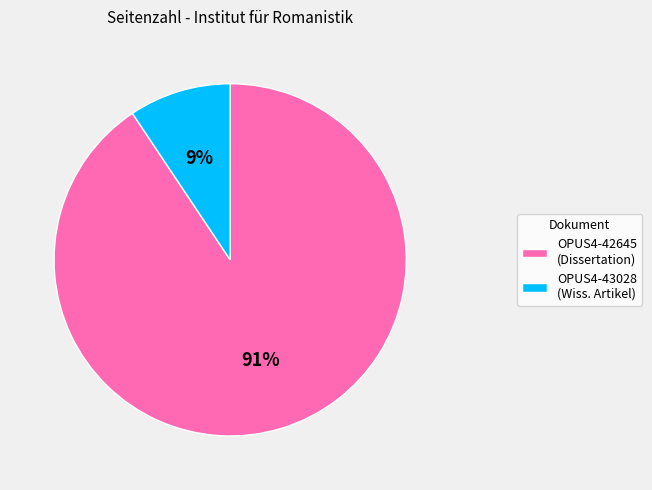

Which slice is the smallest?

OPUS4-43028